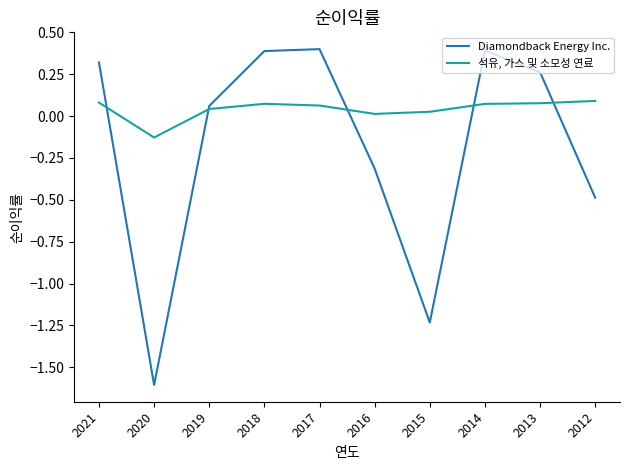

Rank the series at 2015 from lowest to highest value.

Diamondback Energy Inc., 석유, 가스 및 소모성 연료